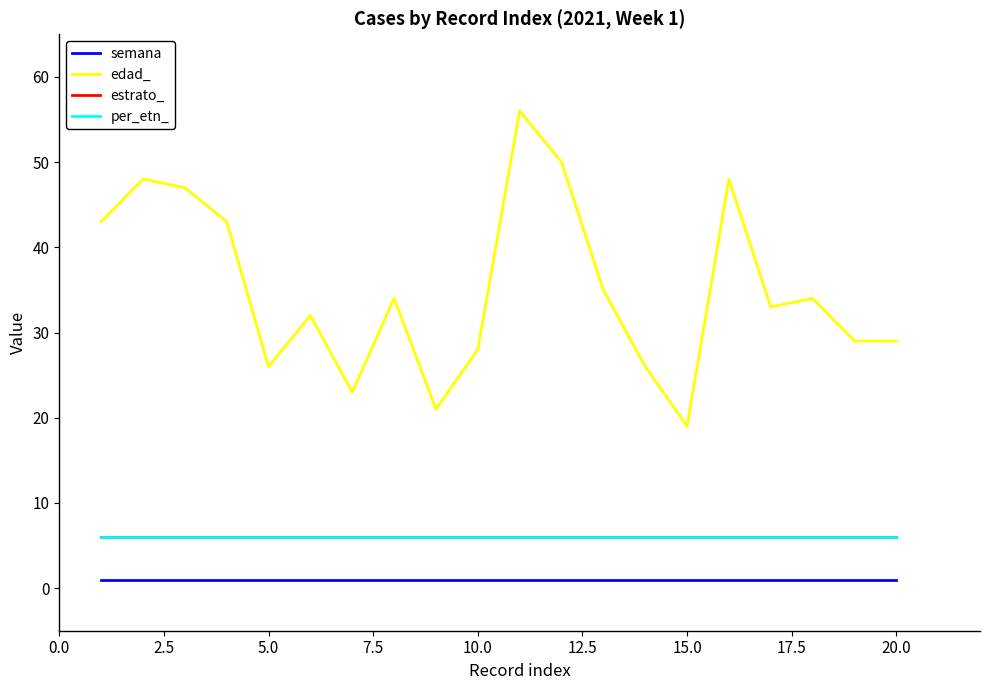

Does the chart display data point markers on the line(s)?

No